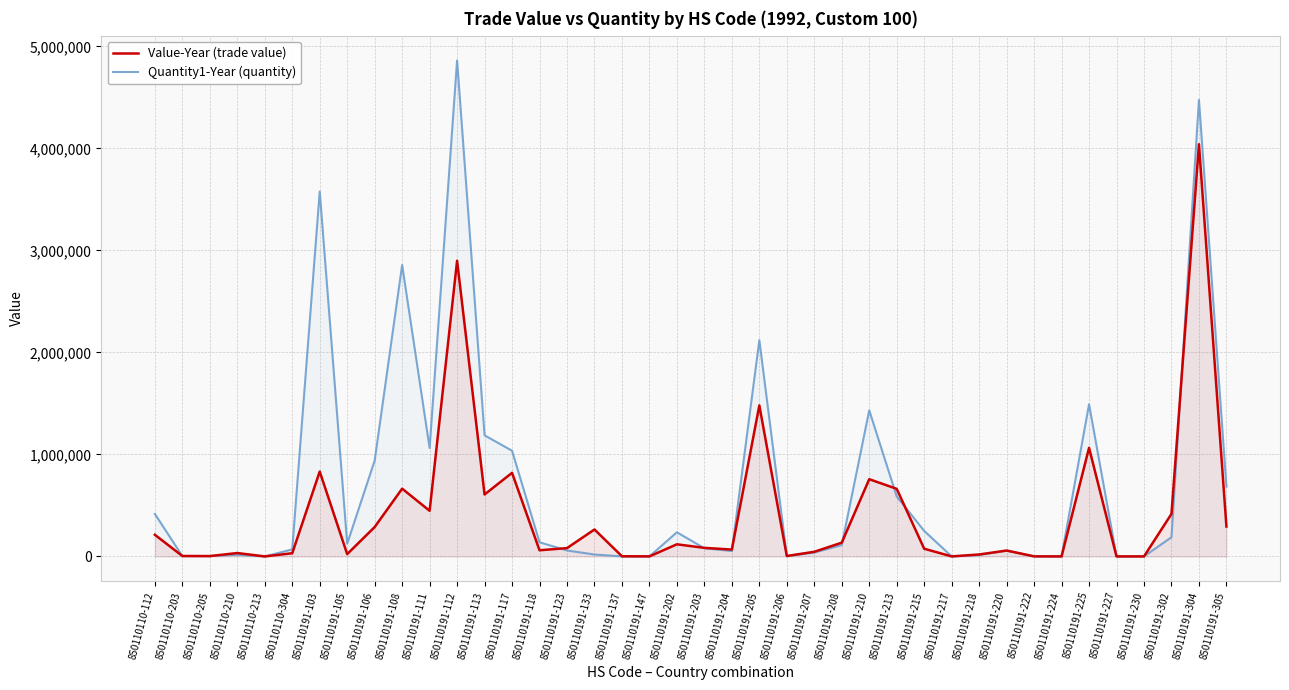

How many lines are shown in the chart?

2